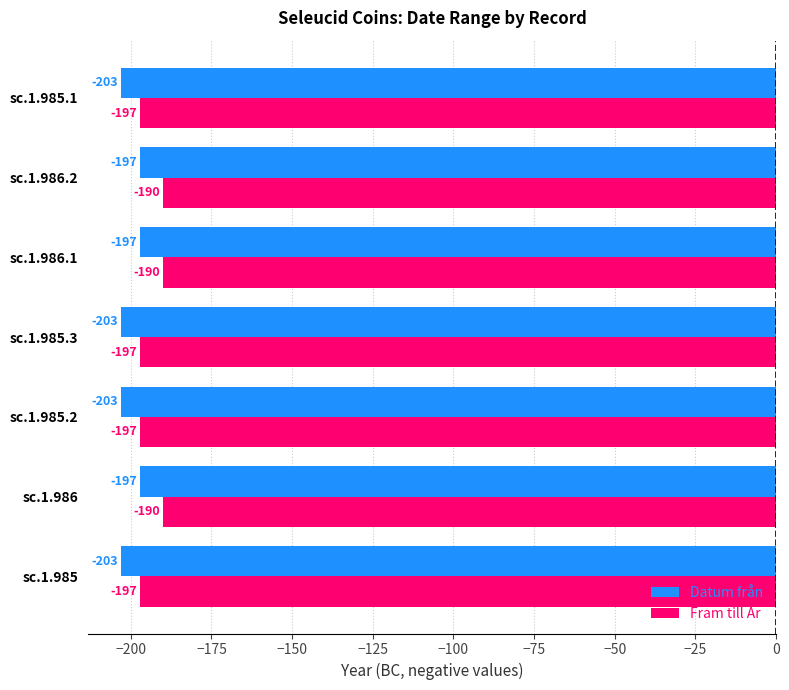

Which series has the largest range (max minus min)?

Fram till År